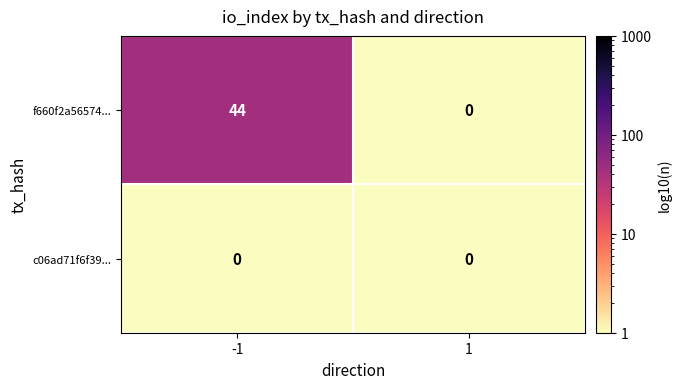

What is the difference between the f660f2a56574... values at 1 and -1?

44